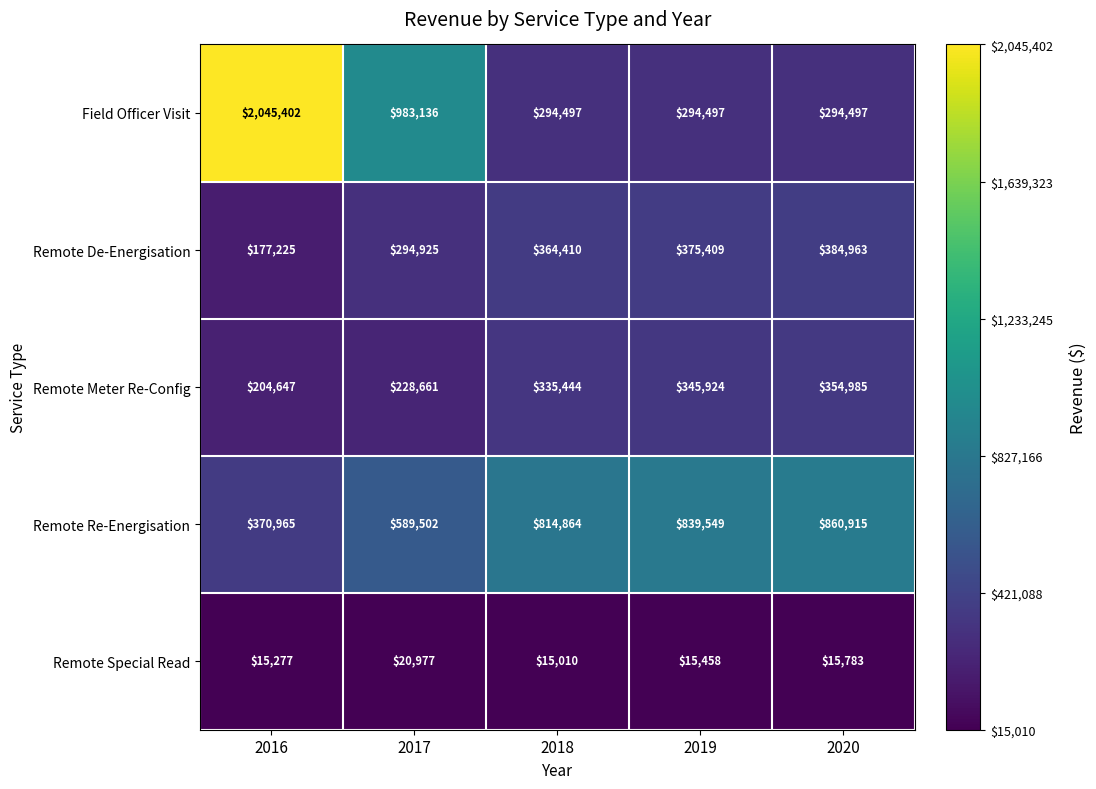

Which series has the largest total across all categories?

Field Officer Visit